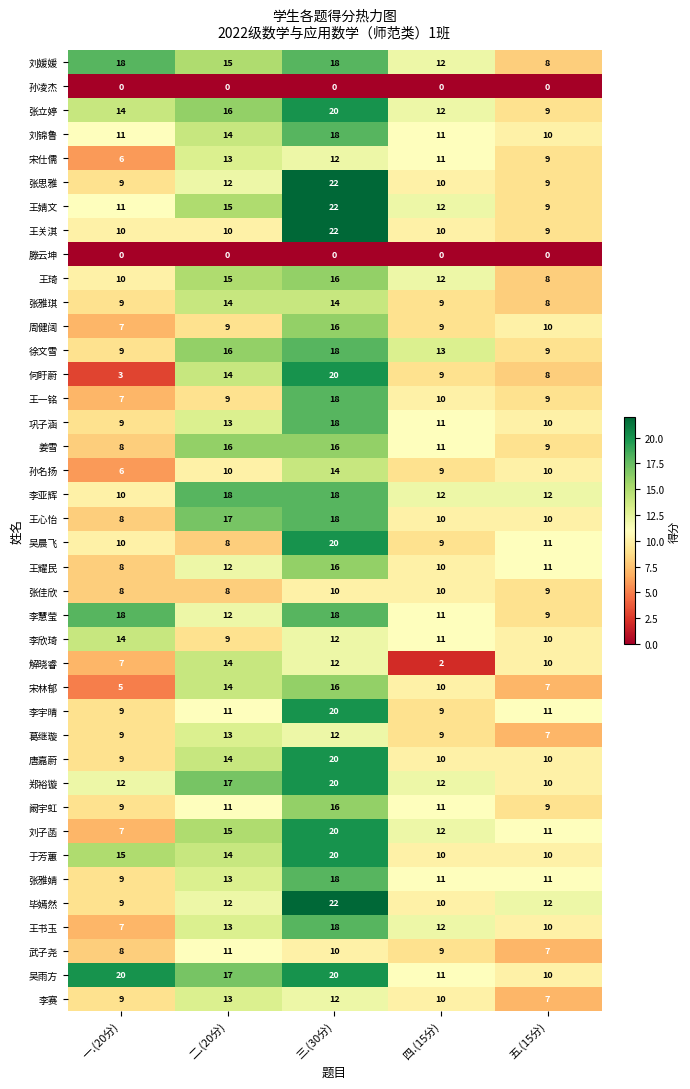

The value of 吴雨方 at 三.(30分) is 30. True or false?

False